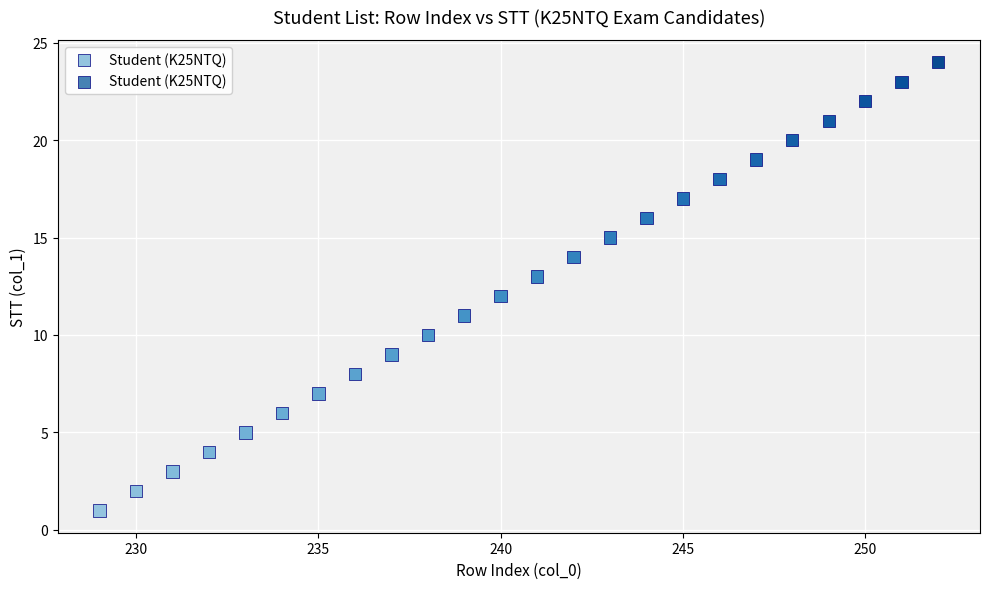

What is the range of Y values (max minus min)?

23